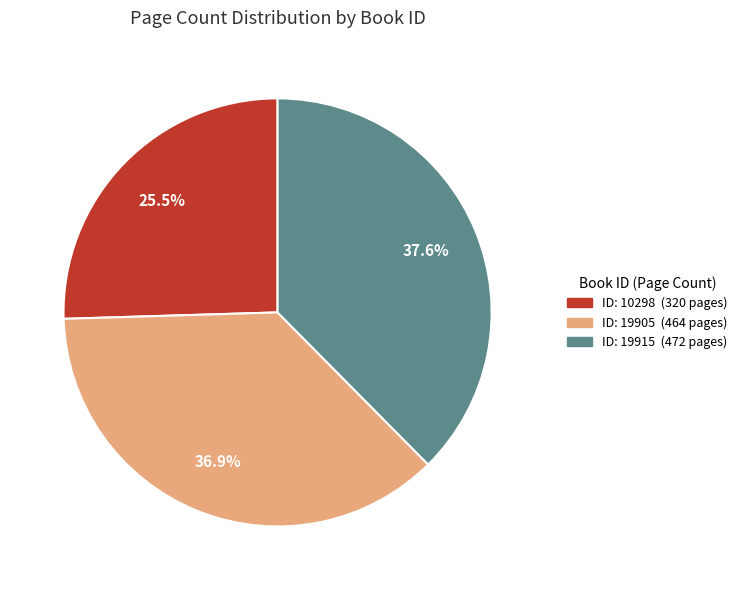

Is there any slice that represents more than half of the pie?

No